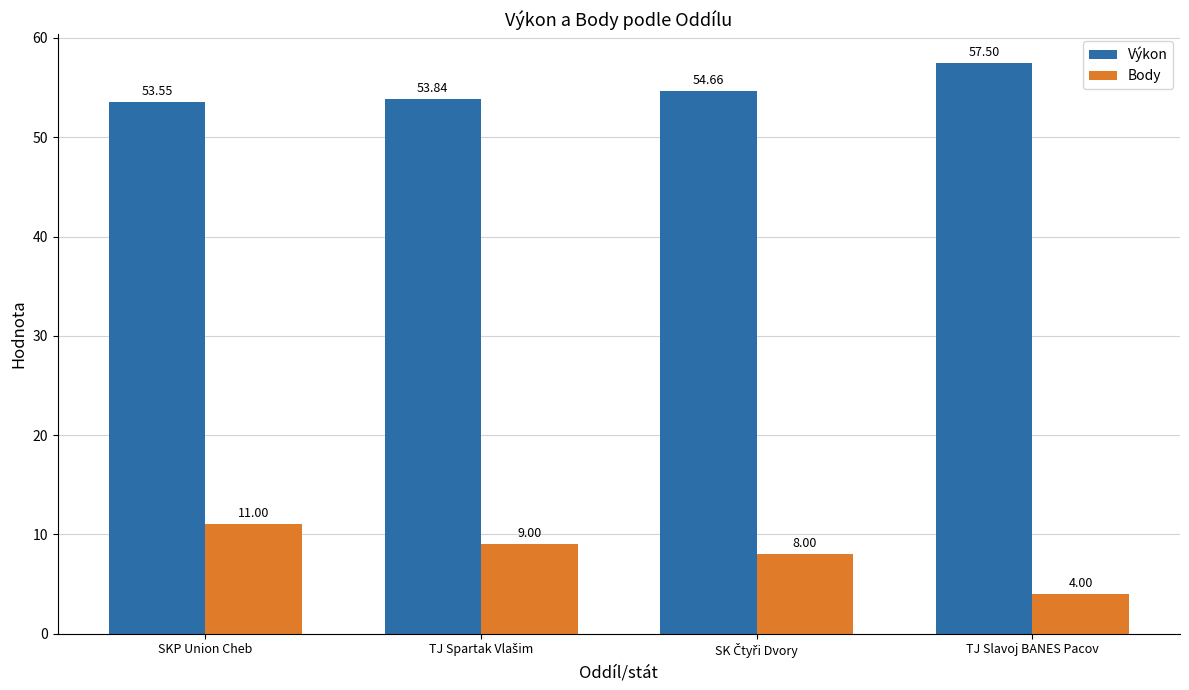

What is the label of the 4th bar from the left?

TJ Slavoj BANES Pacov